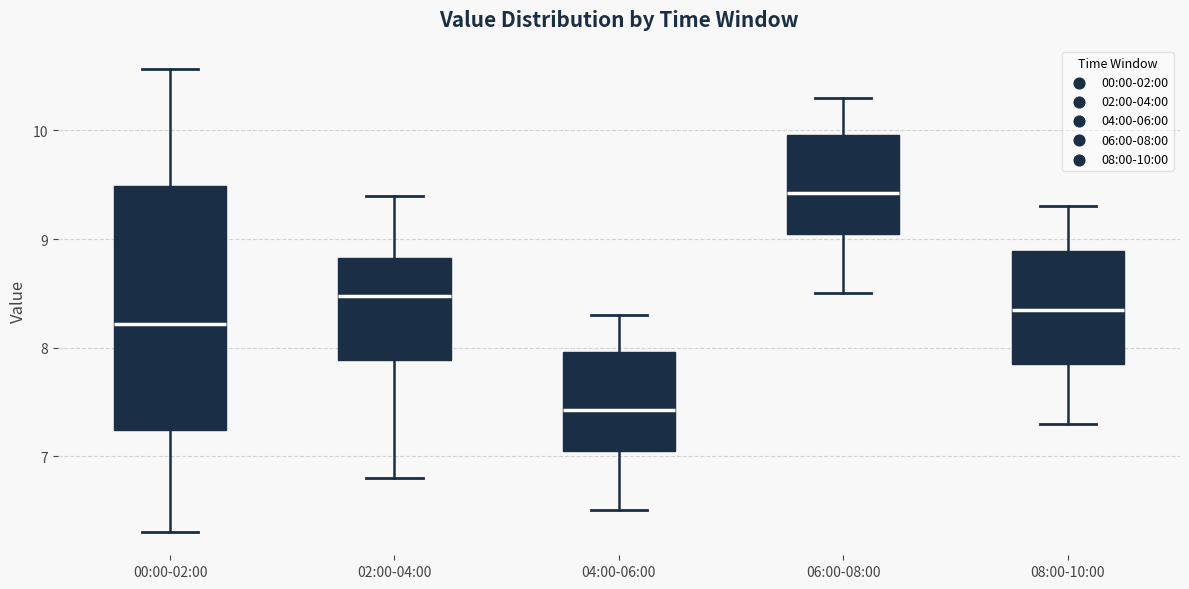

Which box has the lowest median line?

04:00-06:00